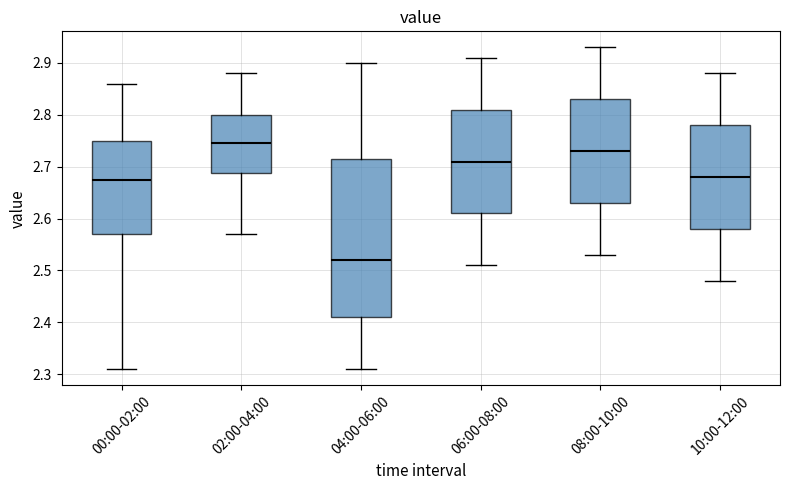

Reading left to right, read every box against the y-axis: the position of its median line, the range the box covers, and the ends of its whiskers. The values are not printed on the chart, so give them approximately, as read against the axis.

00:00-02:00: median 2.68, box 2.57 to 2.75, whiskers 2.31 to 2.86
02:00-04:00: median 2.75, box 2.69 to 2.80, whiskers 2.57 to 2.88
04:00-06:00: median 2.52, box 2.41 to 2.72, whiskers 2.31 to 2.90
06:00-08:00: median 2.71, box 2.61 to 2.81, whiskers 2.51 to 2.91
08:00-10:00: median 2.73, box 2.63 to 2.83, whiskers 2.53 to 2.93
10:00-12:00: median 2.68, box 2.58 to 2.78, whiskers 2.48 to 2.88